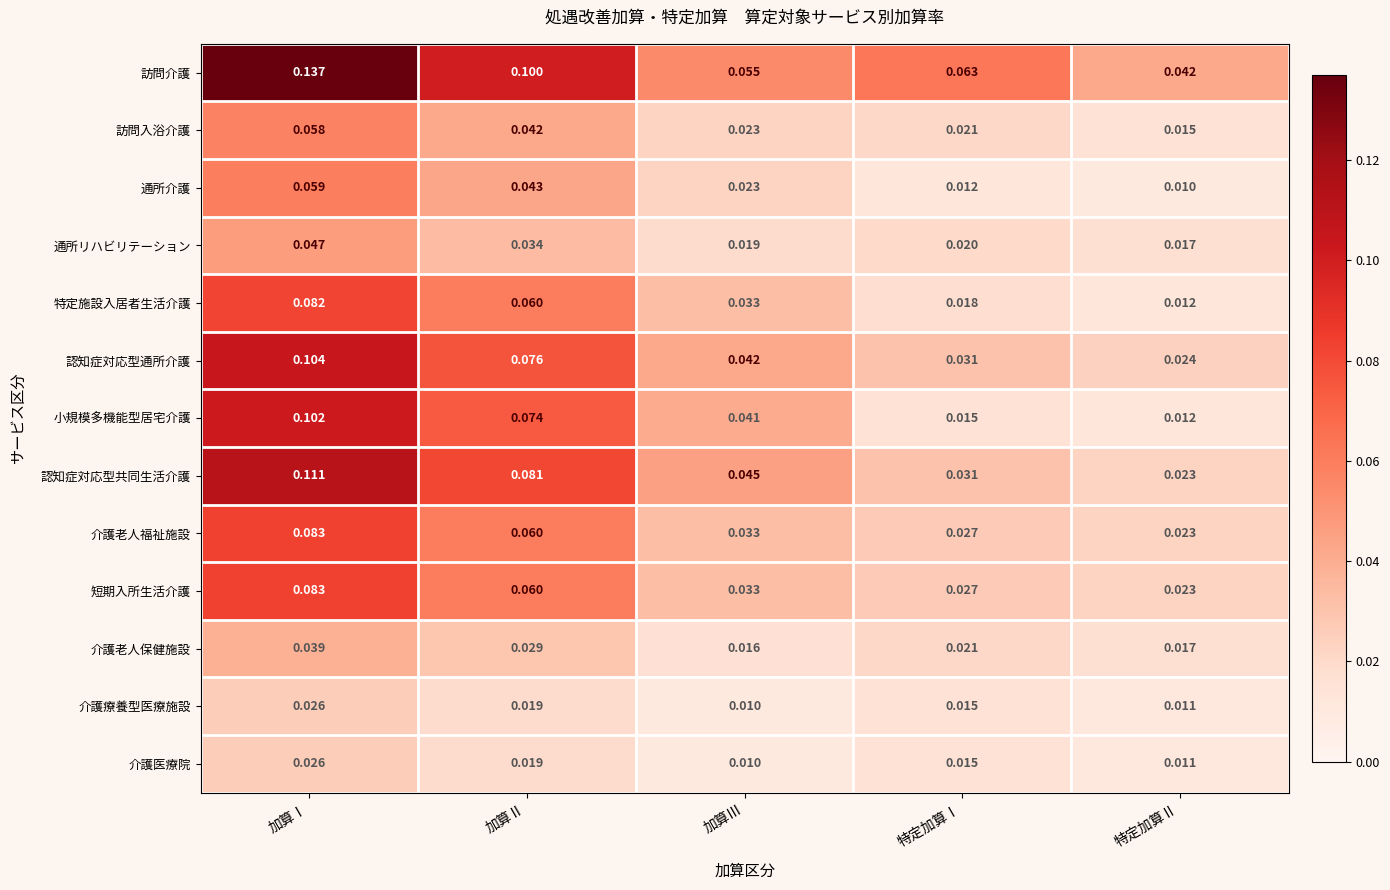

Which category has the lowest value in the 介護療養型医療施設 series?

加算Ⅲ